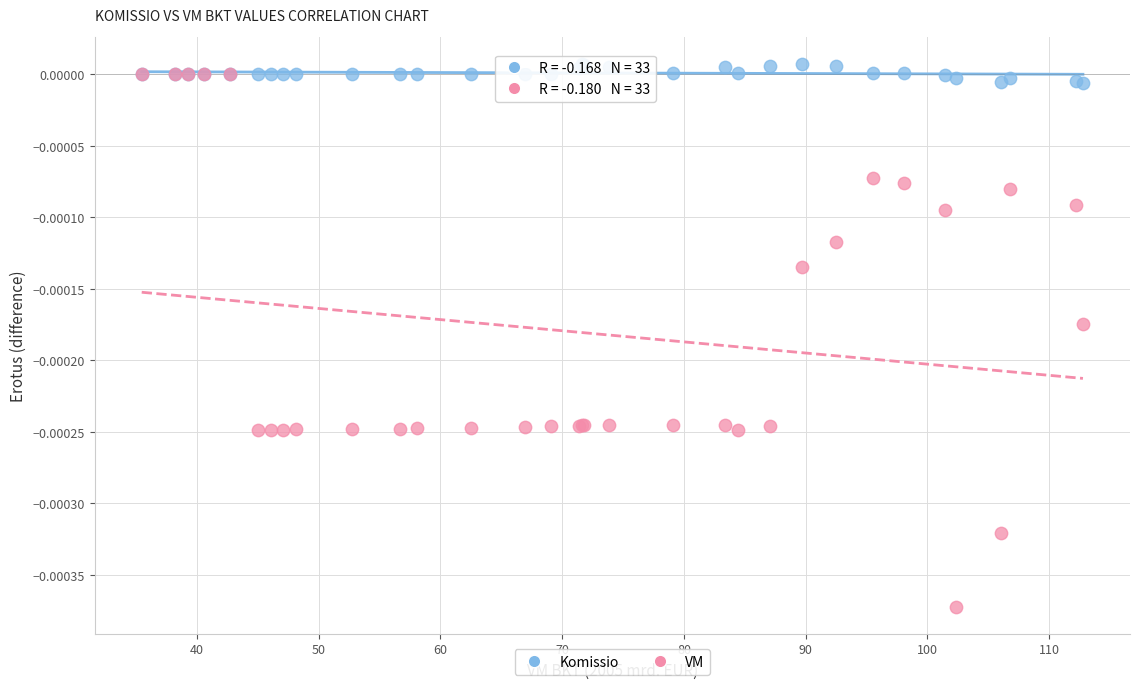

Which series contains the lowest Y value?

VM